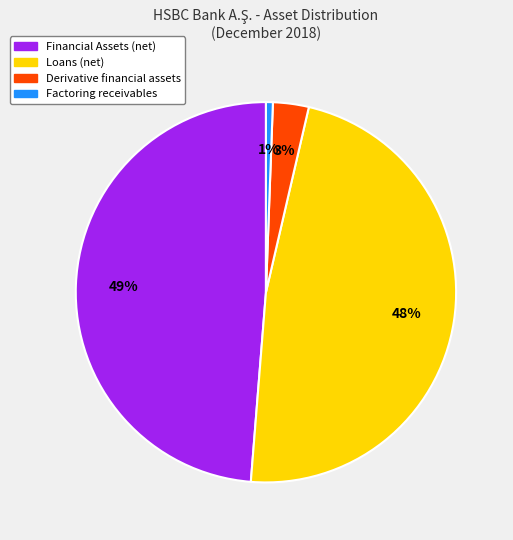

Count the number of slices in the pie.

4